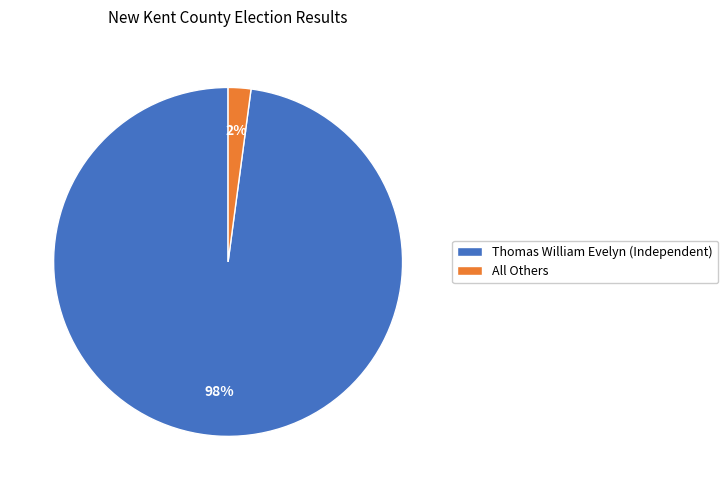

How many slices are in this pie chart?

2